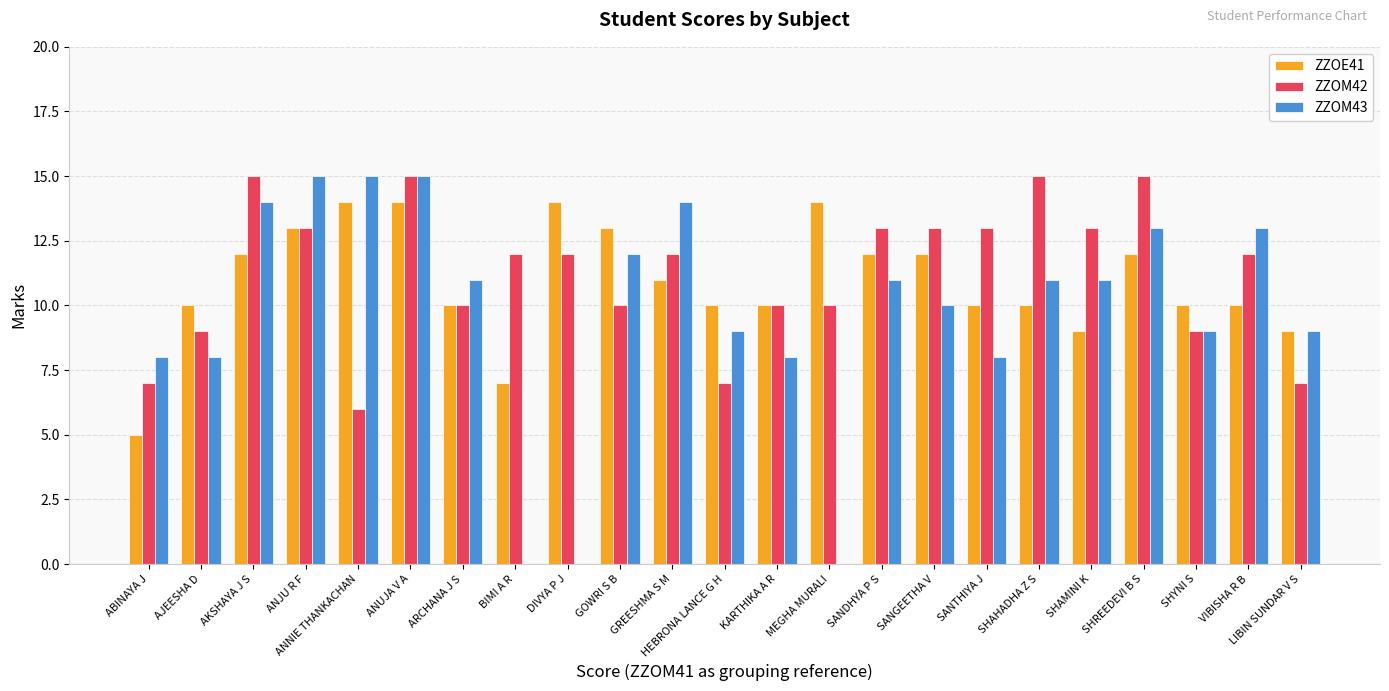

Reading left to right, what are all the values shown in this chart?

ZZOE41: ABINAYA J=5	AJEESHA D=10	AKSHAYA J S=12	ANJU R F=13	ANNIE THANKACHAN=14	ANUJA V A=14	ARCHANA J S=10	BIMI A R=7	DIVYA P J=14	GOWRI S B=13	GREESHMA S M=11	HEBRONA LANCE G H=10	KARTHIKA A R=10	MEGHA MURALI=14	SANDHYA P S=12	SANGEETHA V=12	SANTHIYA J=10	SHAHADHA Z S=10	SHAMINI K=9	SHREEDEVI B S=12	SHYNI S=10	VIBISHA R B=10	LIBIN SUNDAR V S=9
ZZOM42: ABINAYA J=7	AJEESHA D=9	AKSHAYA J S=15	ANJU R F=13	ANNIE THANKACHAN=6	ANUJA V A=15	ARCHANA J S=10	BIMI A R=12	DIVYA P J=12	GOWRI S B=10	GREESHMA S M=12	HEBRONA LANCE G H=7	KARTHIKA A R=10	MEGHA MURALI=10	SANDHYA P S=13	SANGEETHA V=13	SANTHIYA J=13	SHAHADHA Z S=15	SHAMINI K=13	SHREEDEVI B S=15	SHYNI S=9	VIBISHA R B=12	LIBIN SUNDAR V S=7
ZZOM43: ABINAYA J=8	AJEESHA D=8	AKSHAYA J S=14	ANJU R F=15	ANNIE THANKACHAN=15	ANUJA V A=15	ARCHANA J S=11	BIMI A R=0	DIVYA P J=0	GOWRI S B=12	GREESHMA S M=14	HEBRONA LANCE G H=9	KARTHIKA A R=8	MEGHA MURALI=0	SANDHYA P S=11	SANGEETHA V=10	SANTHIYA J=8	SHAHADHA Z S=11	SHAMINI K=11	SHREEDEVI B S=13	SHYNI S=9	VIBISHA R B=13	LIBIN SUNDAR V S=9